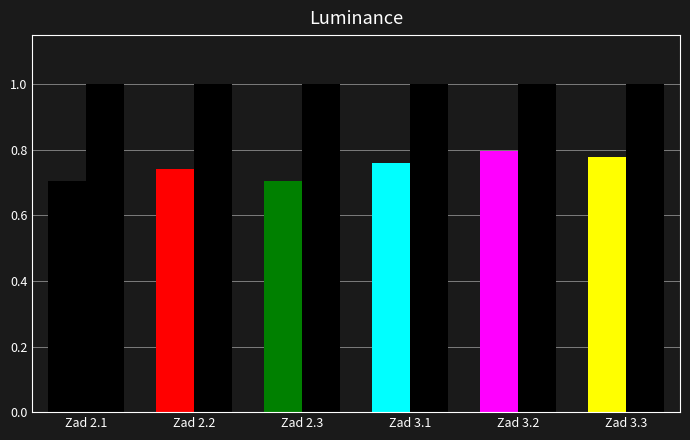

How many bars are there in each group?

2